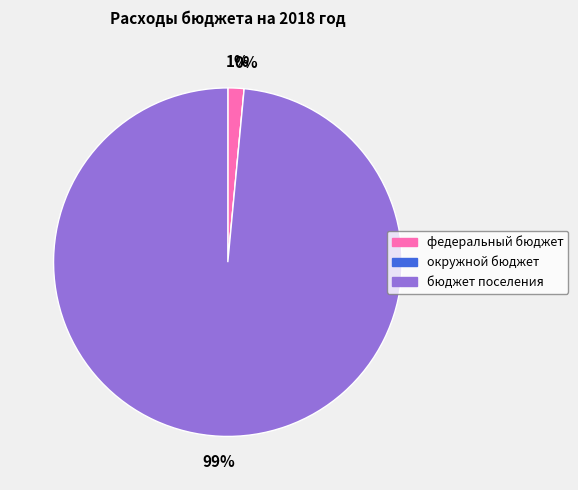

Does окружной бюджет represent more than half of the total?

No